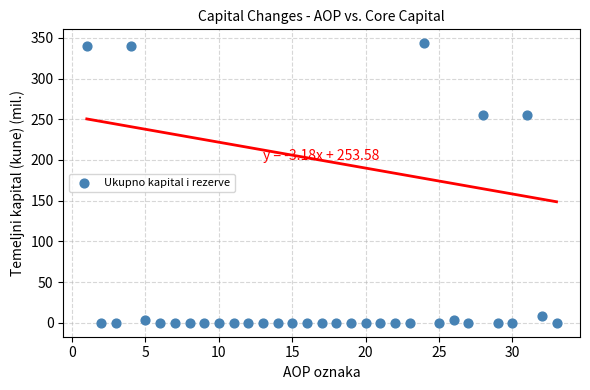

What is the range of X values (max minus min)?

32.0